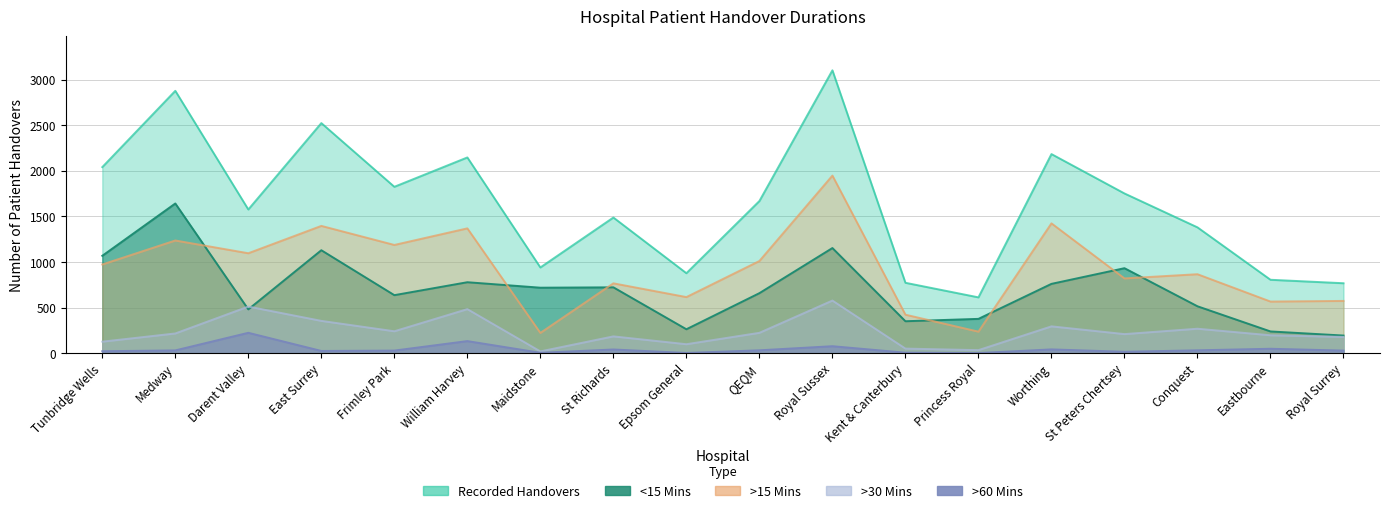

How many intersections are there between <15 Mins and >30 Mins?

2